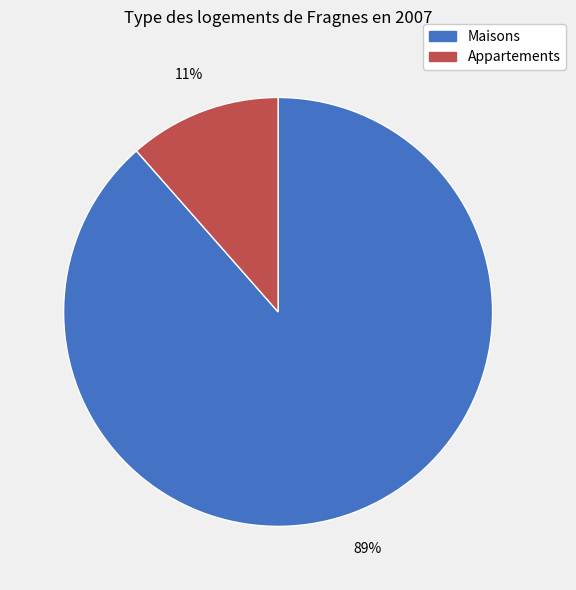

How many slices are in this pie chart?

2